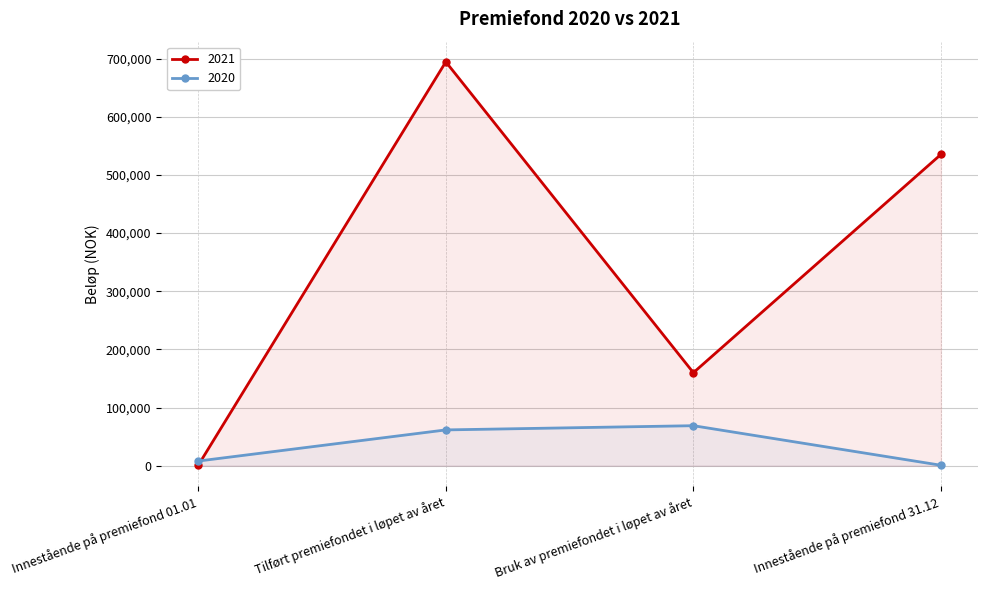

What is the value of the 2021 point at the 4th from the left?

535240